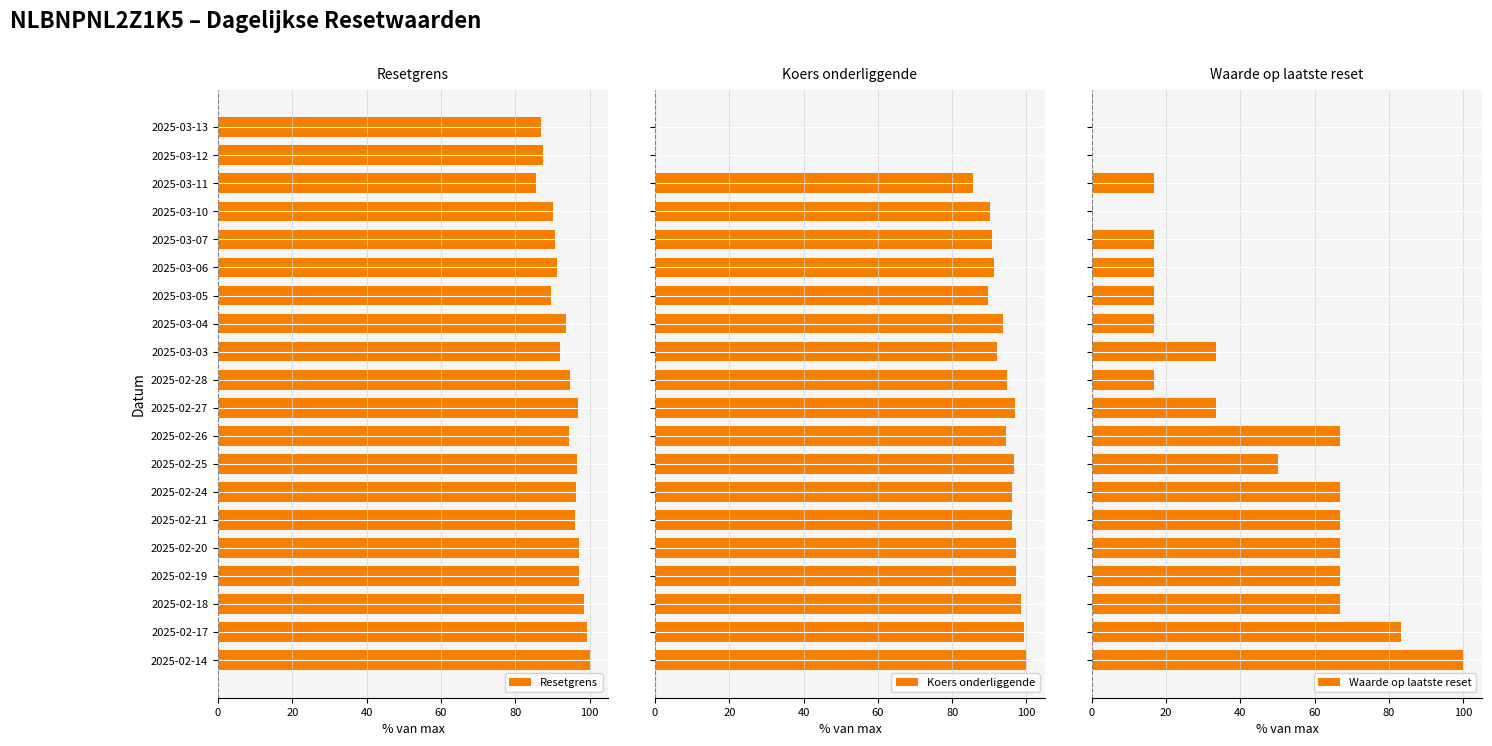

True or false: Resetgrens has a value of 42.0 at 2025-03-10.

False